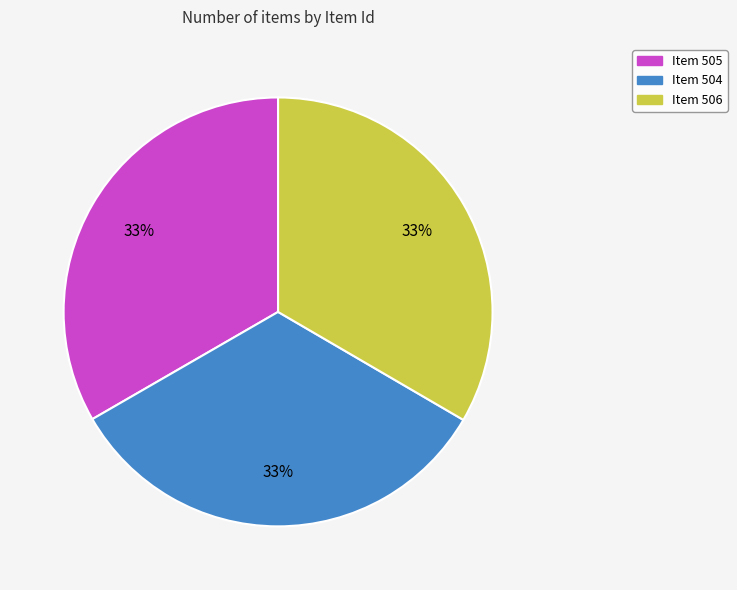

To the nearest percent, what portion does Item 505 represent?

33%